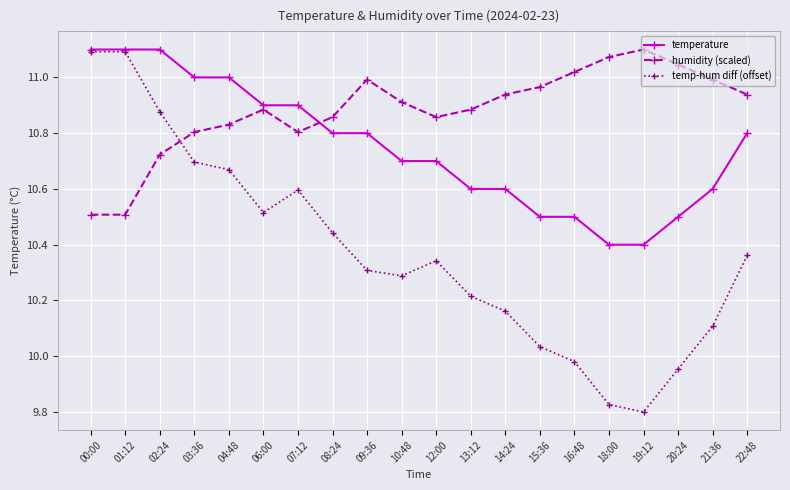

True or false: humidity (scaled) has a value of 10.9 at 06:00.

True